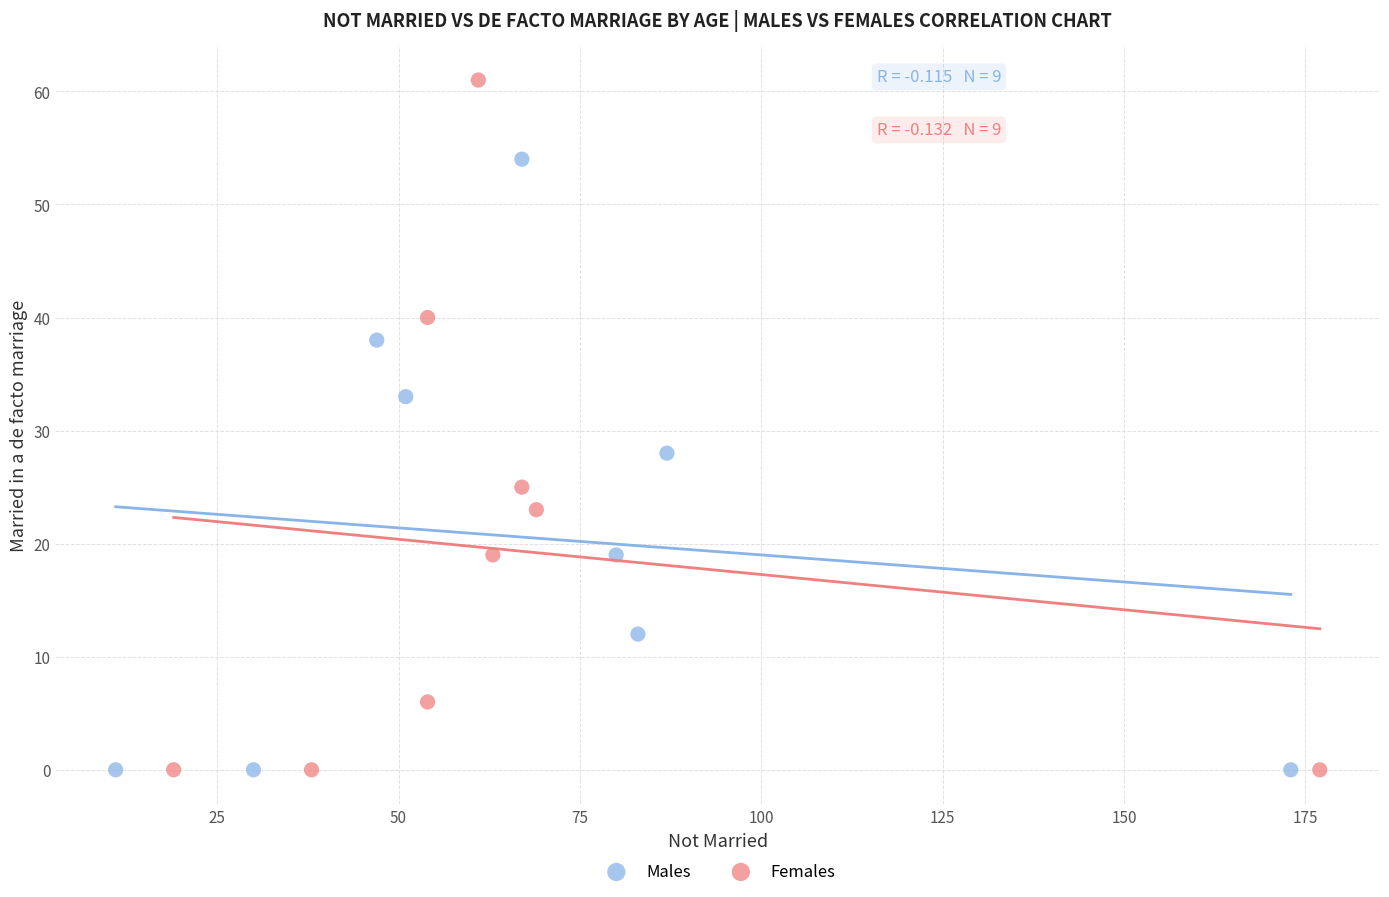

Which series has the widest spread of Y values?

Females